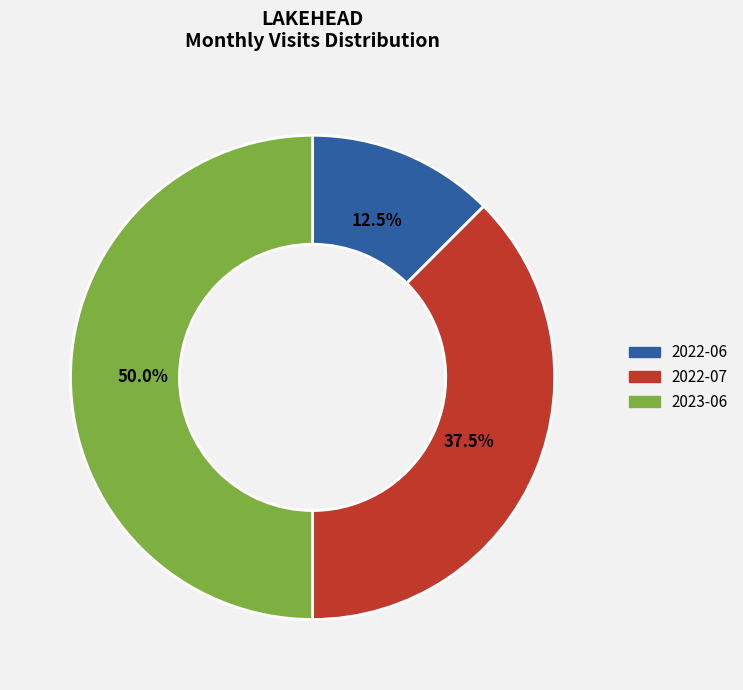

How many segments does this pie chart have?

3